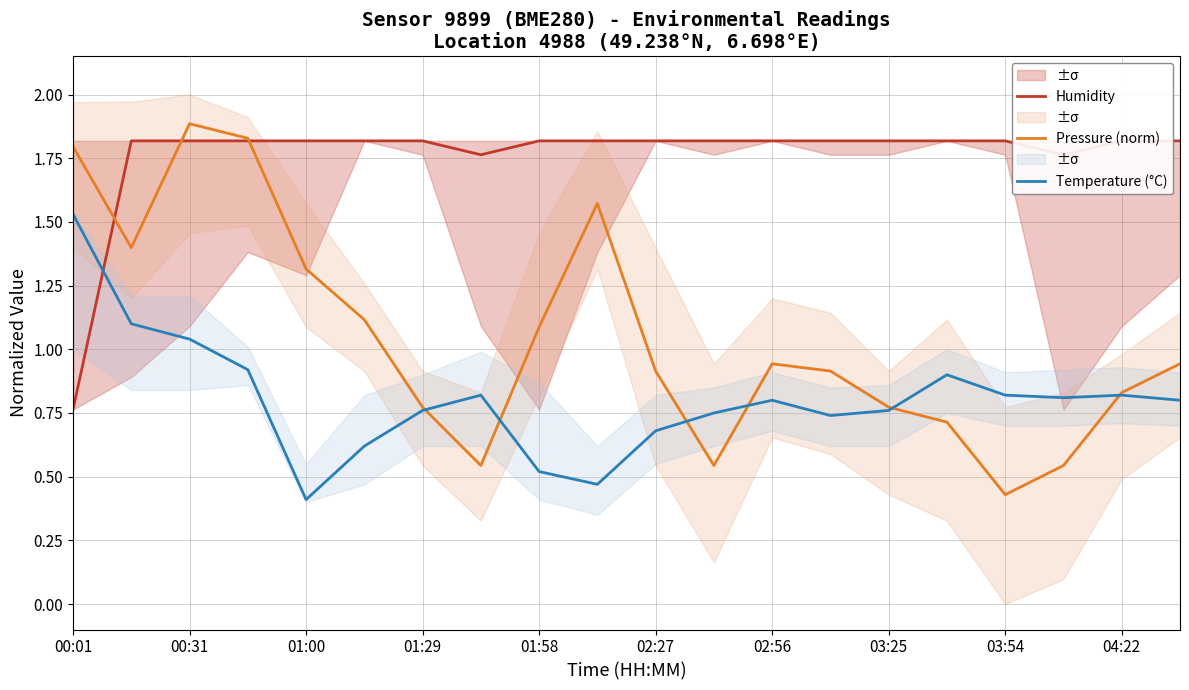

Which series has the largest total across all categories?

Humidity